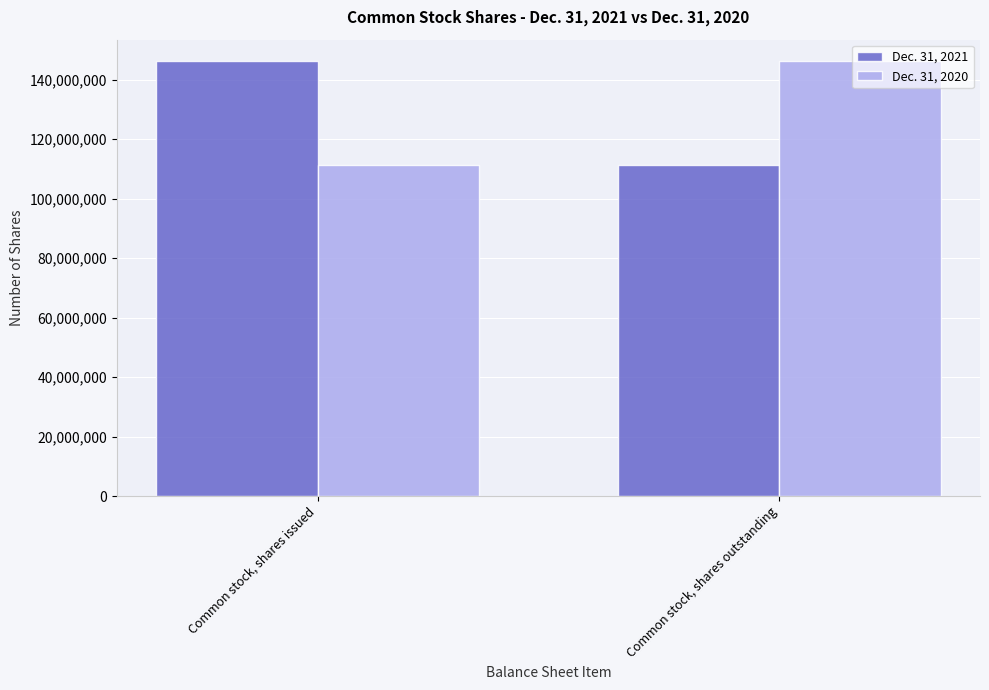

The Dec. 31, 2020 series shows 69704671 at Common stock, shares outstanding. True or false?

False